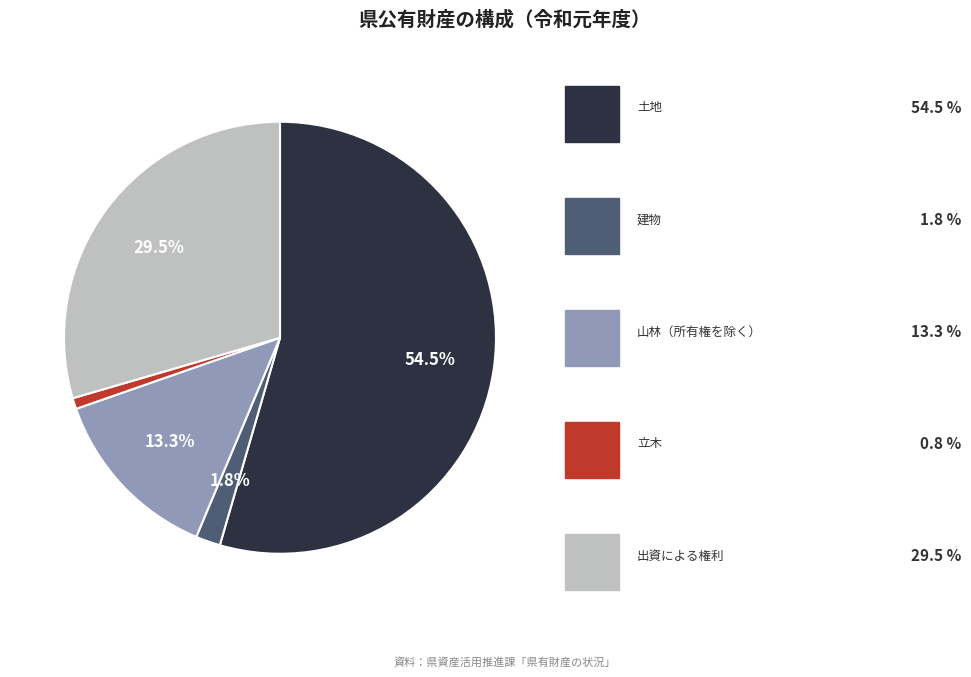

Count the number of slices in the pie.

5